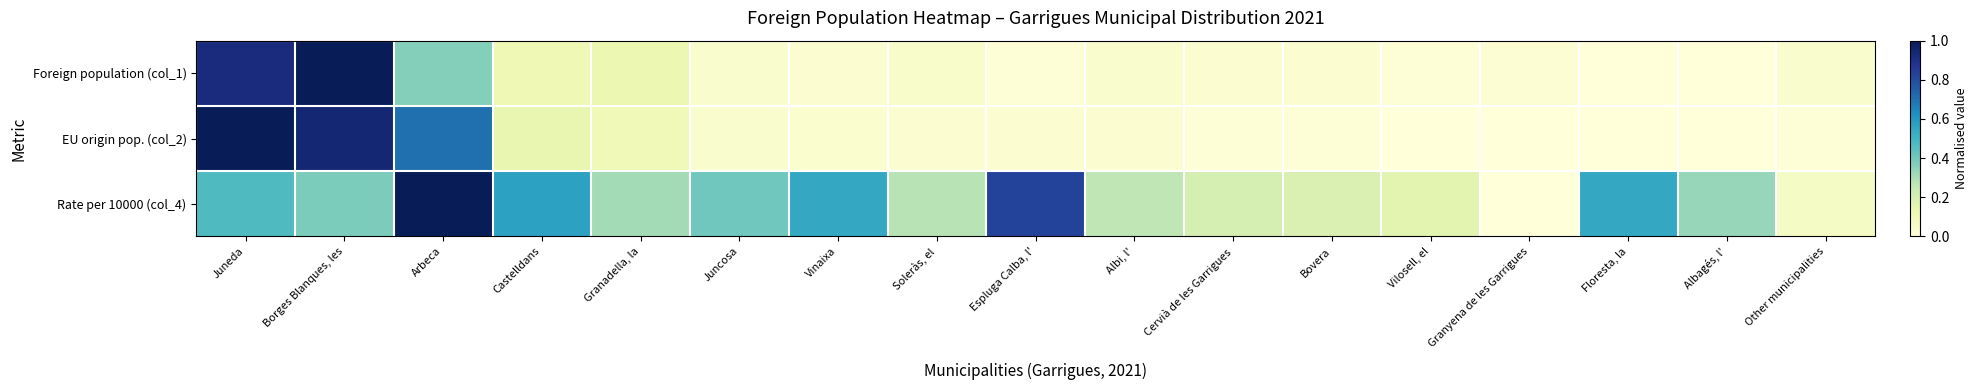

Which series has the widest spread of values?

Foreign population (col_1)